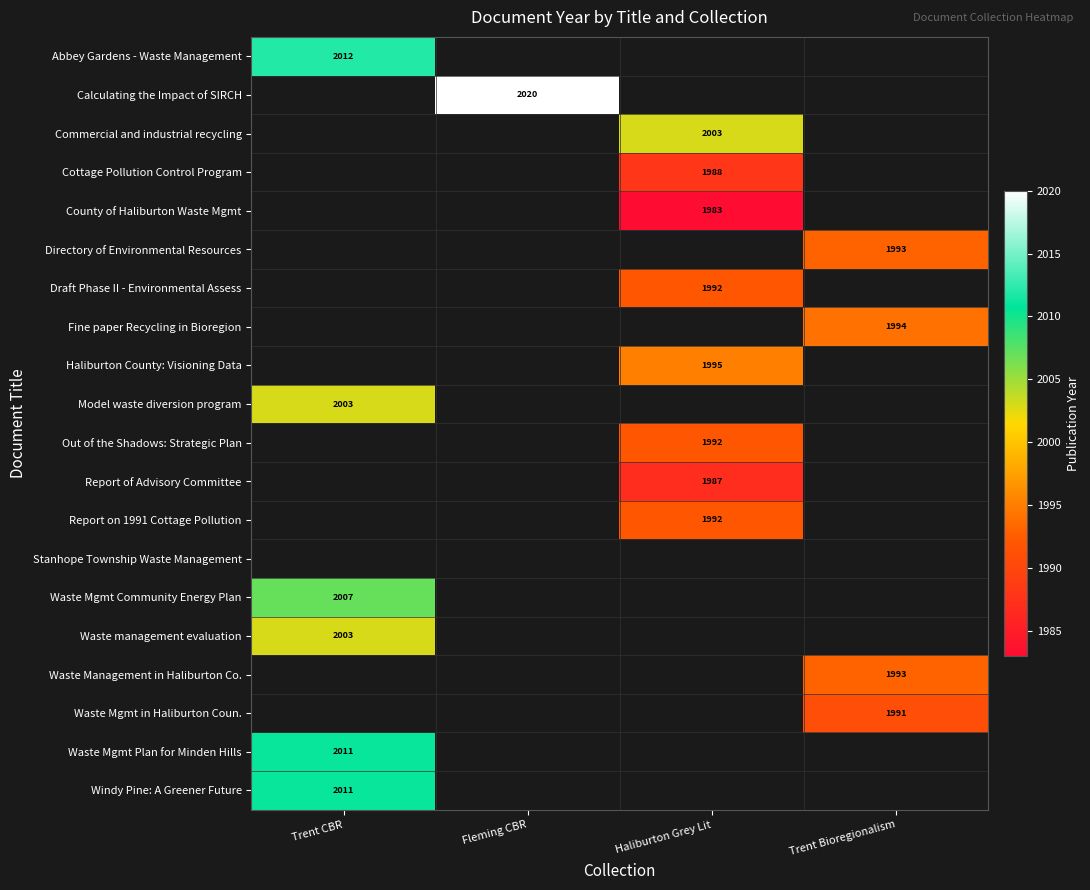

What is the maximum value shown in the chart?

2020.0